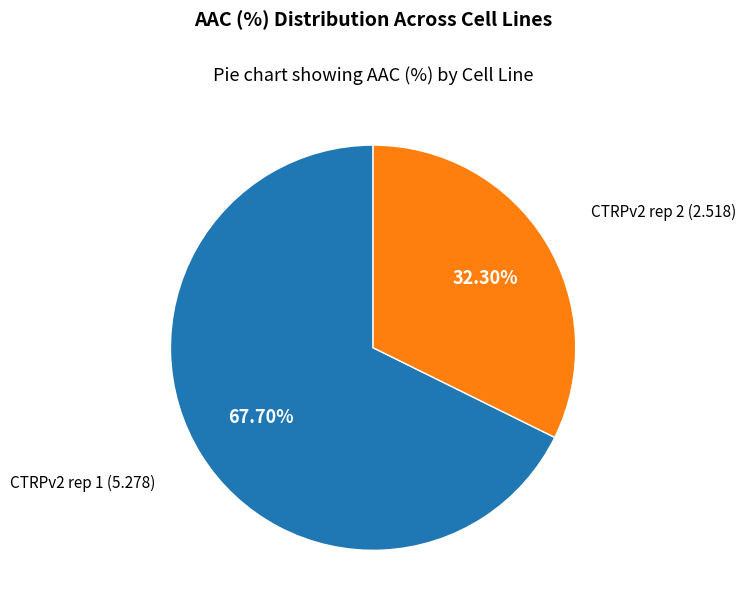

Rank the categories by value from highest to lowest.

CTRPv2 rep 1, CTRPv2 rep 2